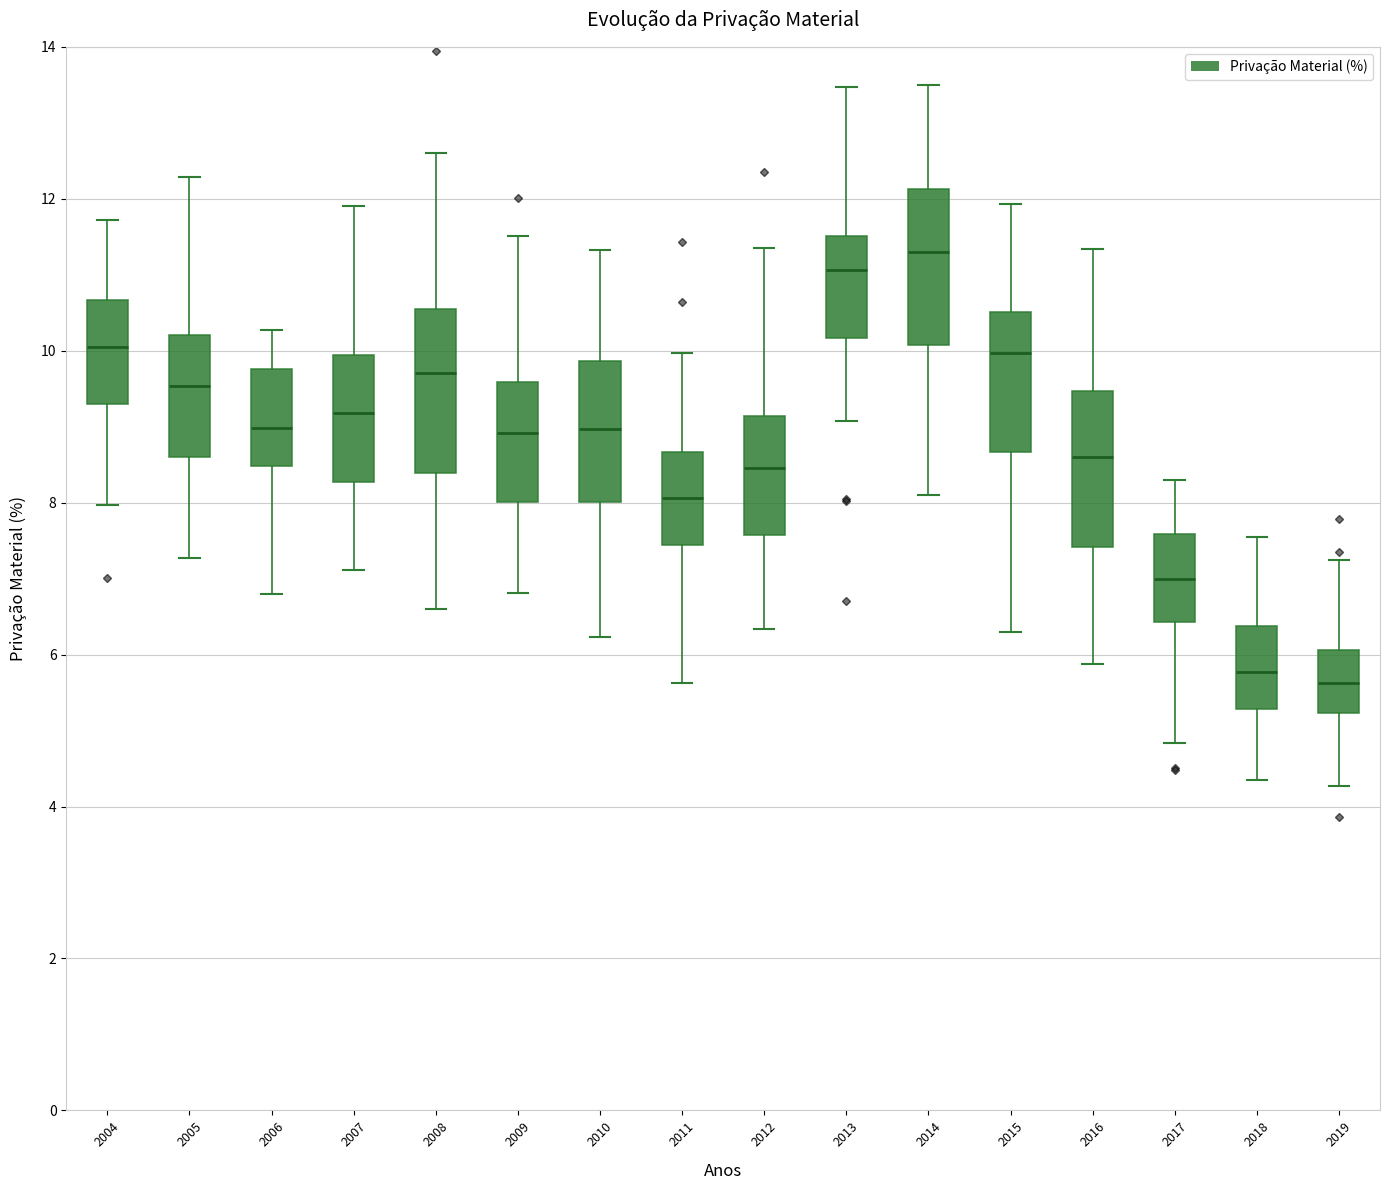

Reading left to right, transcribe this box plot: for each box, give where its median line is, the range the box spans, and where its two whiskers end, as read against the y-axis. The values are not printed on the chart, so give them approximately, as read against the axis.

2004: median 10.0, box 9.2 to 10.6, whiskers 8.0 to 11.8
2005: median 9.6, box 8.6 to 10.2, whiskers 7.2 to 12.2
2006: median 9.0, box 8.4 to 9.8, whiskers 6.8 to 10.2
2007: median 9.2, box 8.2 to 10.0, whiskers 7.2 to 12.0
2008: median 9.8, box 8.4 to 10.6, whiskers 6.6 to 12.6
2009: median 9.0, box 8.0 to 9.6, whiskers 6.8 to 11.6
2010: median 9.0, box 8.0 to 9.8, whiskers 6.2 to 11.4
2011: median 8.0, box 7.4 to 8.6, whiskers 5.6 to 10.0
2012: median 8.4, box 7.6 to 9.2, whiskers 6.4 to 11.4
2013: median 11.0, box 10.2 to 11.6, whiskers 9.0 to 13.4
2014: median 11.2, box 10.0 to 12.2, whiskers 8.2 to 13.4
2015: median 10.0, box 8.6 to 10.6, whiskers 6.4 to 12.0
2016: median 8.6, box 7.4 to 9.4, whiskers 5.8 to 11.4
2017: median 7.0, box 6.4 to 7.6, whiskers 4.8 to 8.4
2018: median 5.8, box 5.2 to 6.4, whiskers 4.4 to 7.6
2019: median 5.6, box 5.2 to 6.0, whiskers 4.2 to 7.2